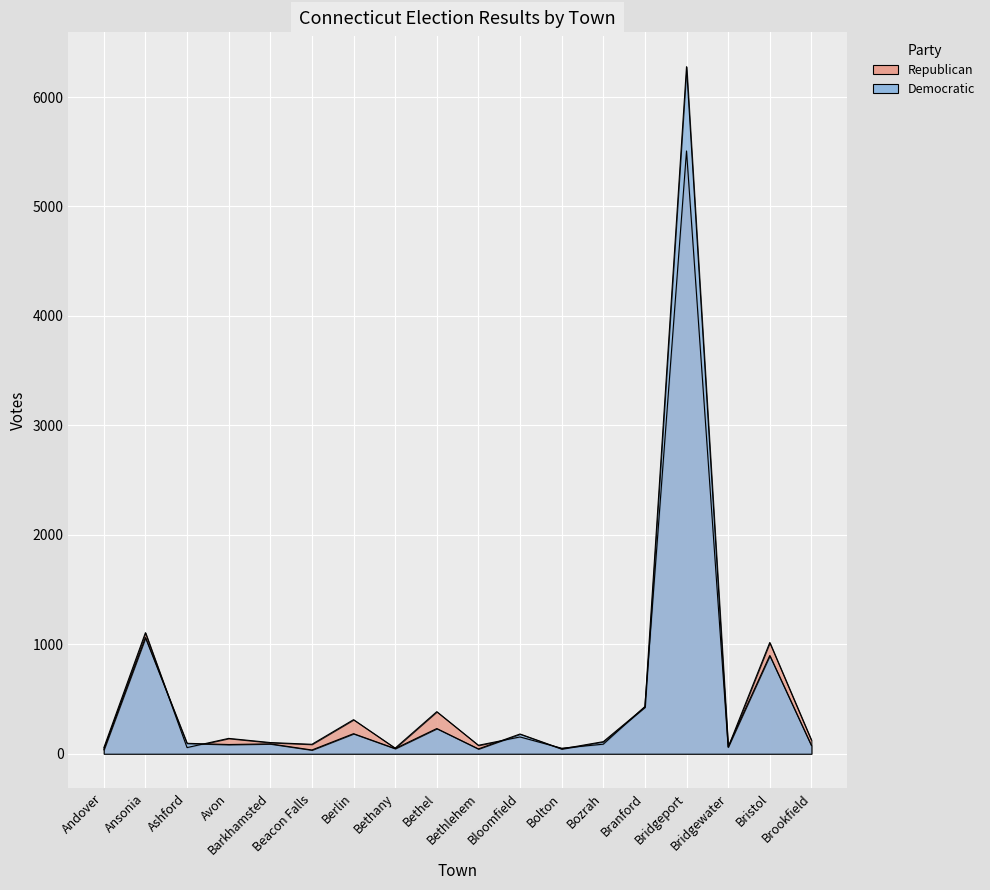

Reading left to right, extract all data points from this chart.

Republican: 54	1106	56	140	102	86	311	51	384	77	153	50	87	431	5507	59	1016	125
Democratic: 36	1061	95	84	90	34	183	47	230	44	180	44	110	426	6277	63	897	75